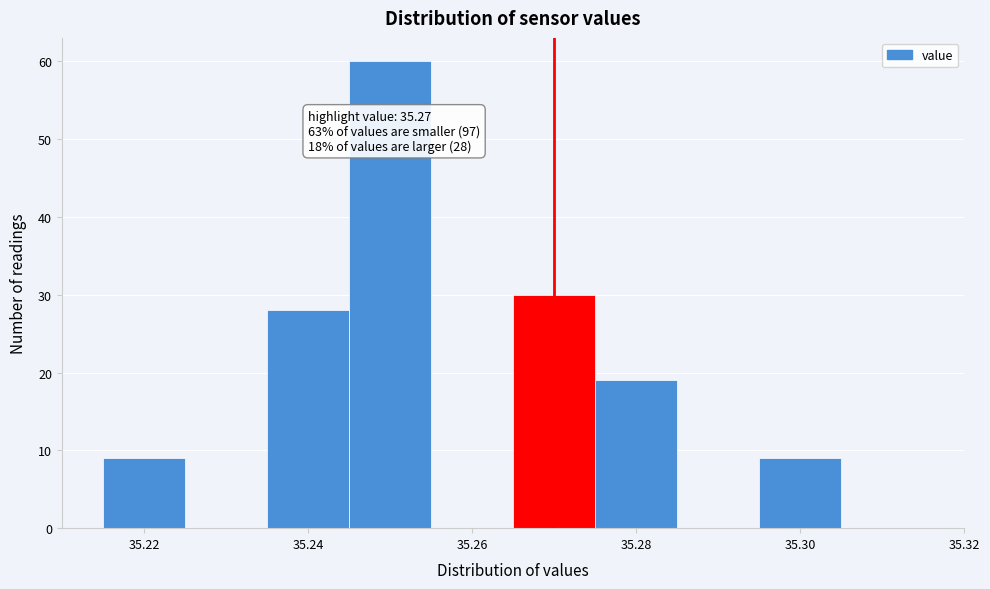

Which range on the x-axis has the tallest bar?

35.245 to 35.255